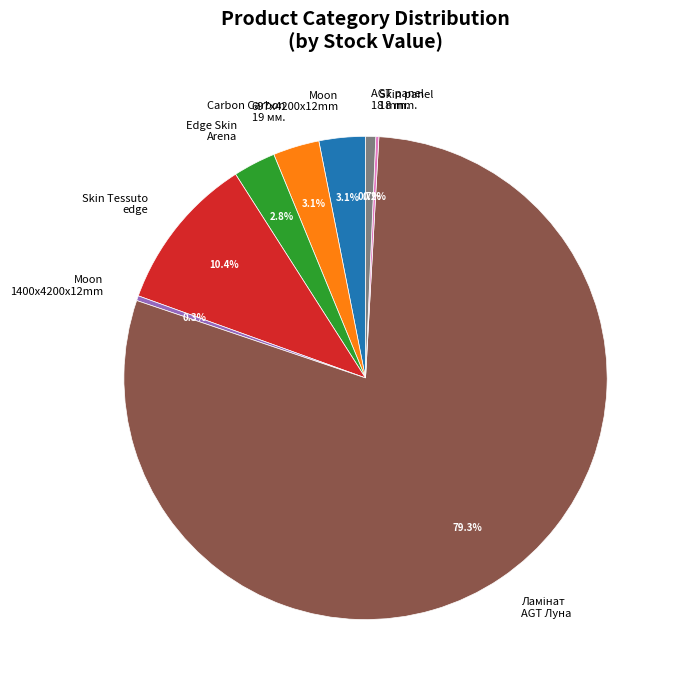

What percentage is the Moon 1400x4200x12mm slice, to the nearest percent?

0%